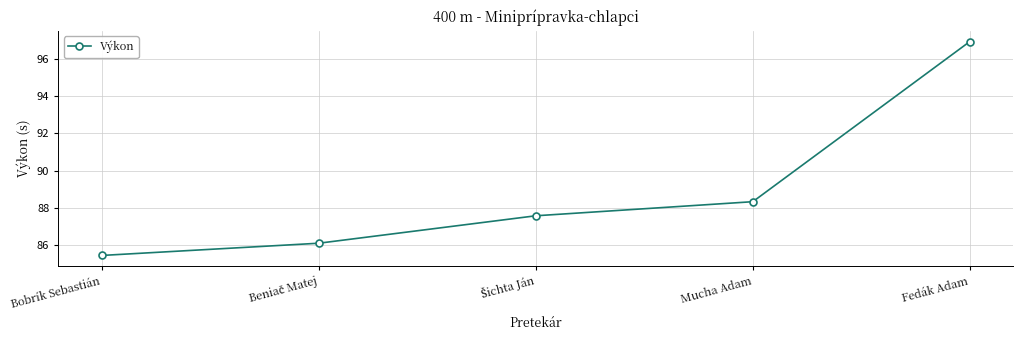

Does the chart have visible grid lines?

Yes